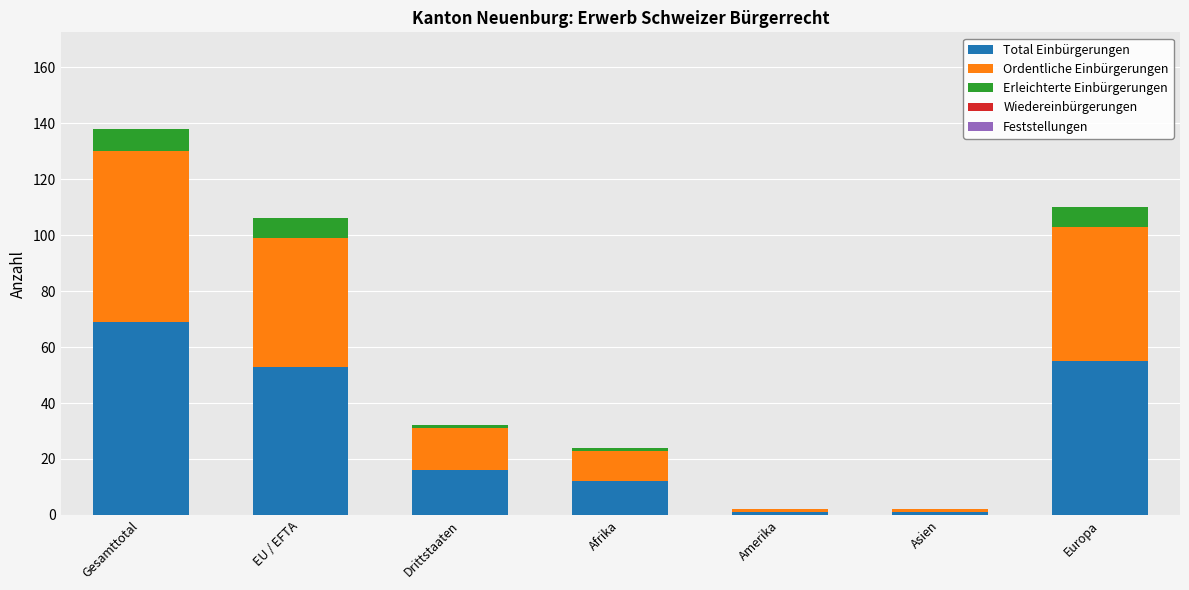

Which category has the highest value in the Total Einbürgerungen series?

Gesamttotal